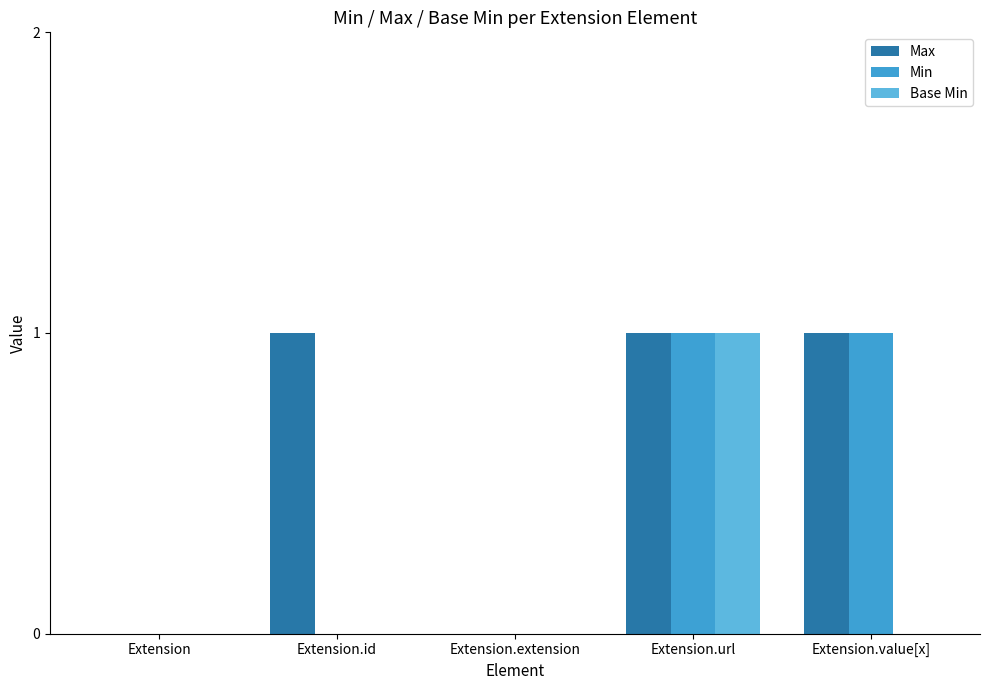

The Min series shows 0 at Extension. True or false?

True